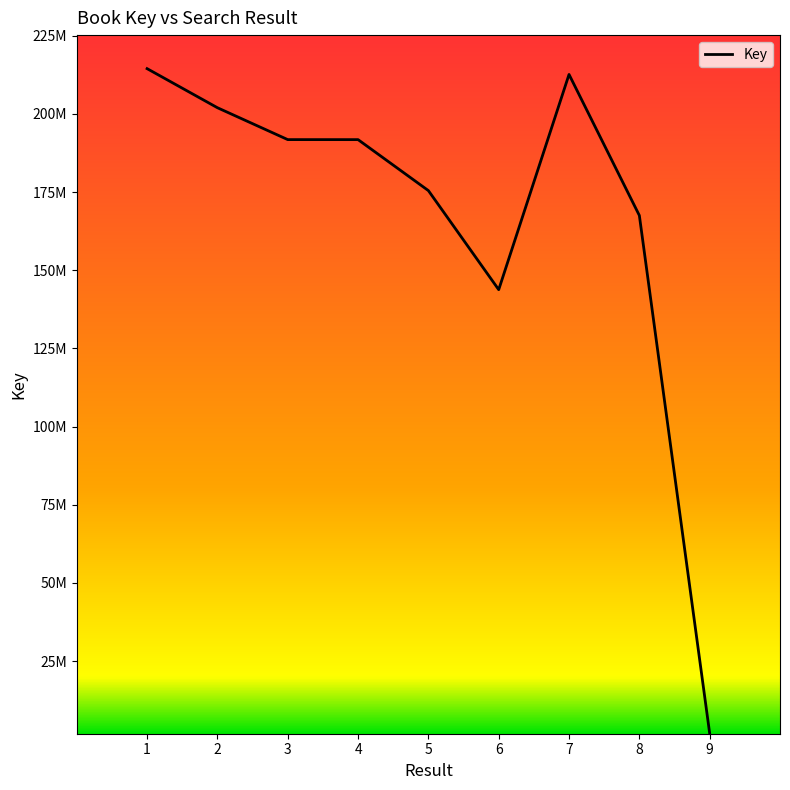

Reading left to right, list all the values displayed in this chart.

214457581	201962166	191766038	191759742	175459335	143781687	212607015	167503111	1887373